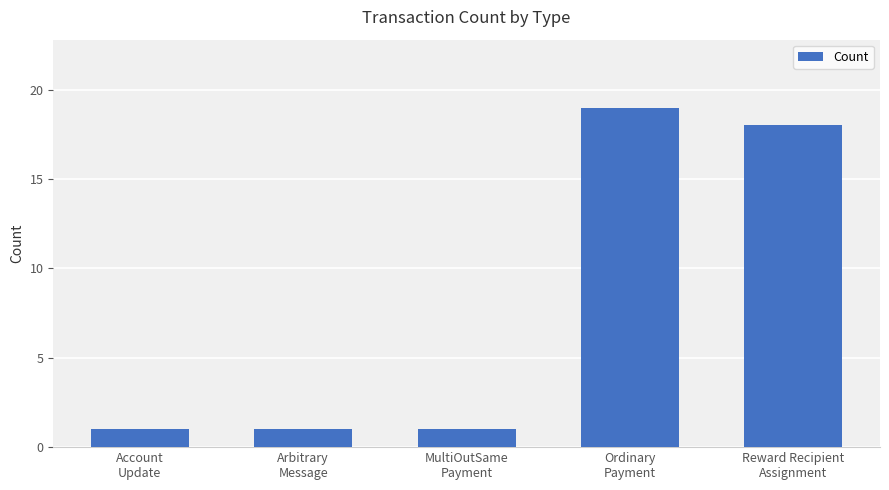

What is the maximum value shown in the chart?

19